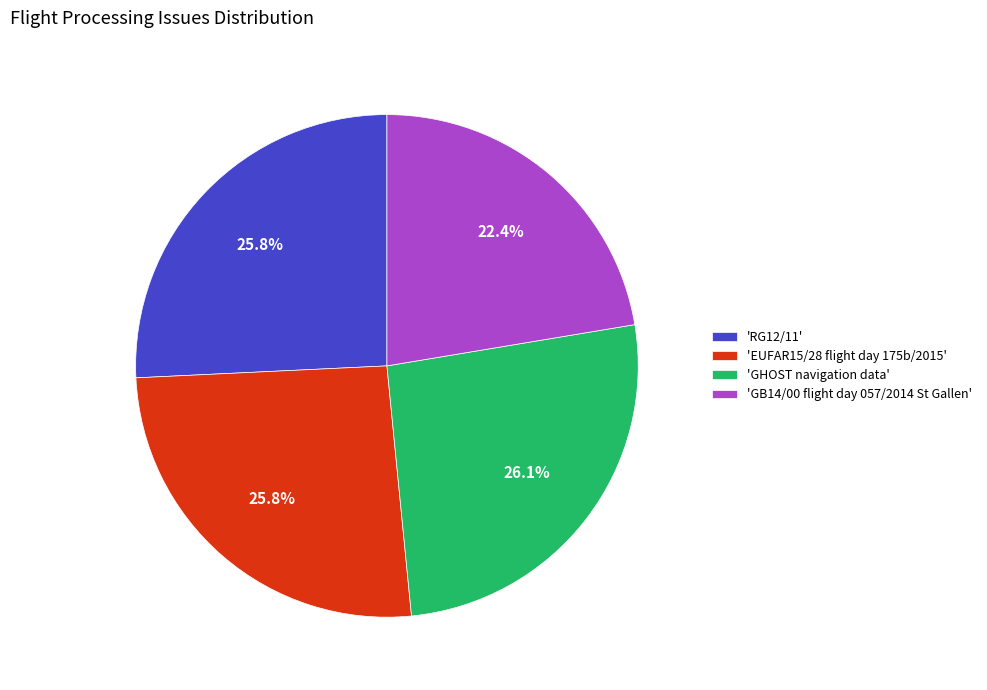

What is the smallest slice in the pie chart?

'GB14/00 flight day 057/2014 St Gallen'